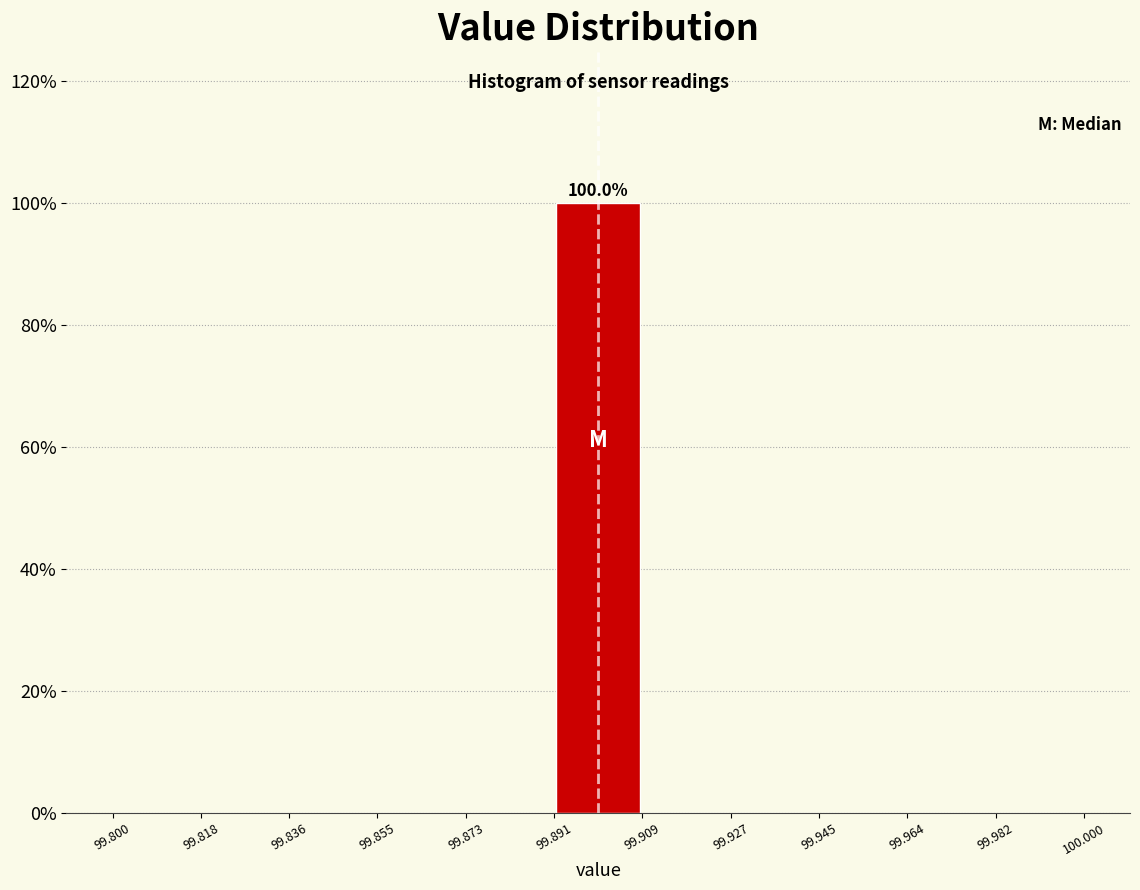

Which range on the x-axis has the tallest bar?

99.891 to 99.909